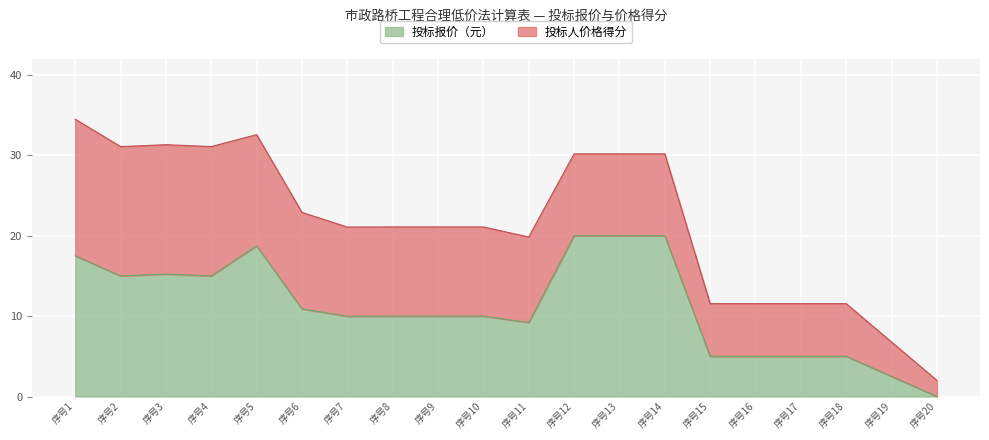

True or false: 投标报价（元） has a value of 15.2 at 序号3.

True